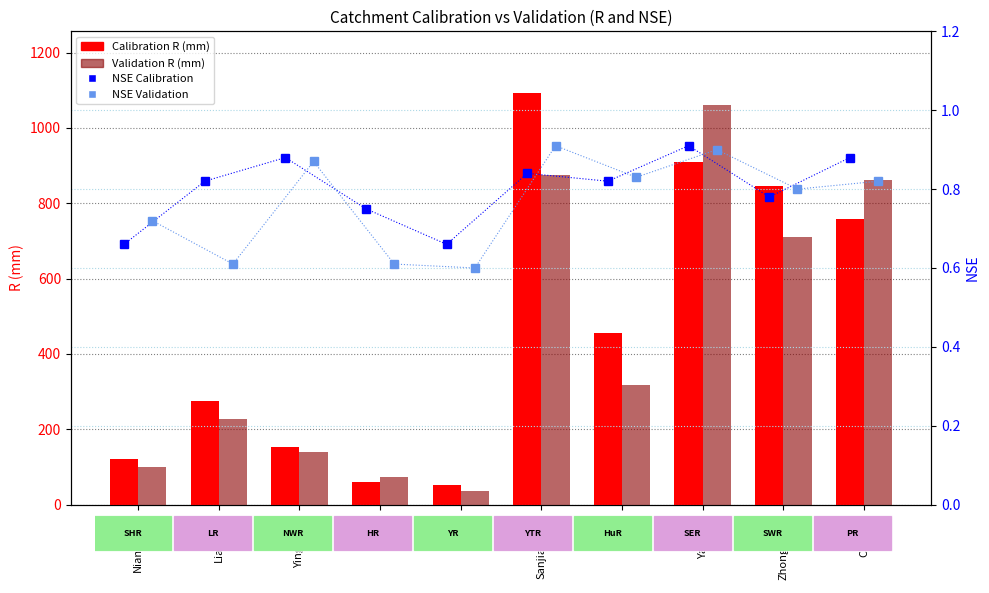

Rank the series at Sanjiangkou from lowest to highest value.

NSE Calibration, NSE Validation, Validation R (mm), Calibration R (mm)